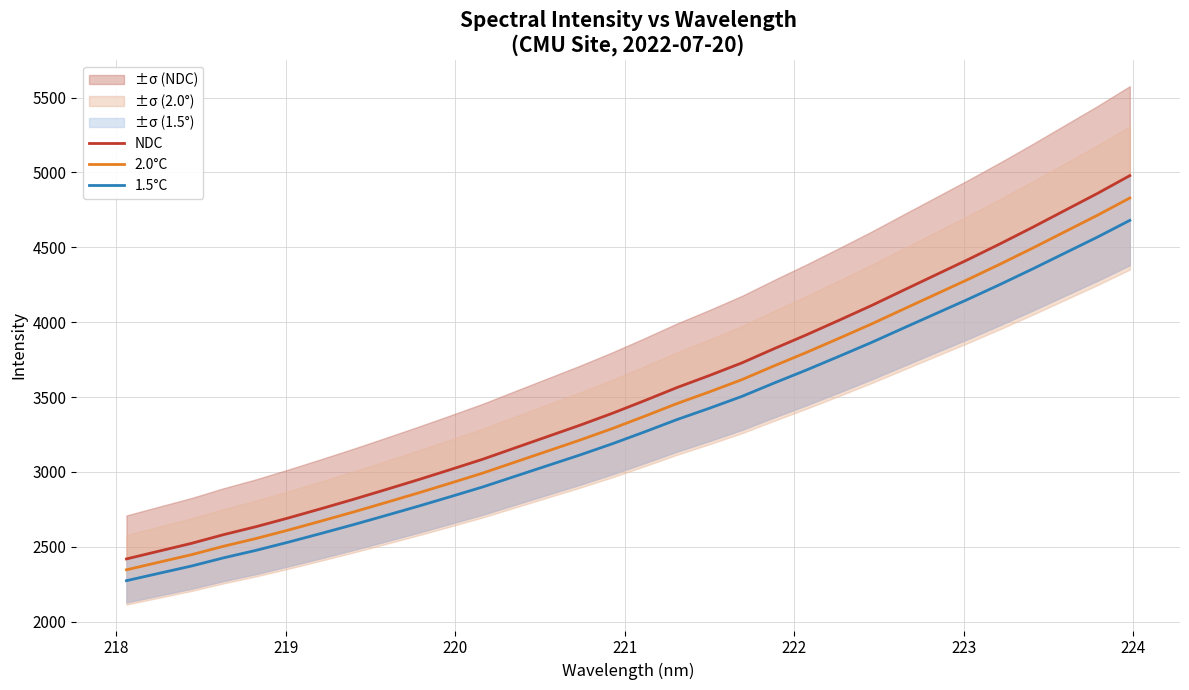

What is the lowest value of the 1.5°C series?

2273.8